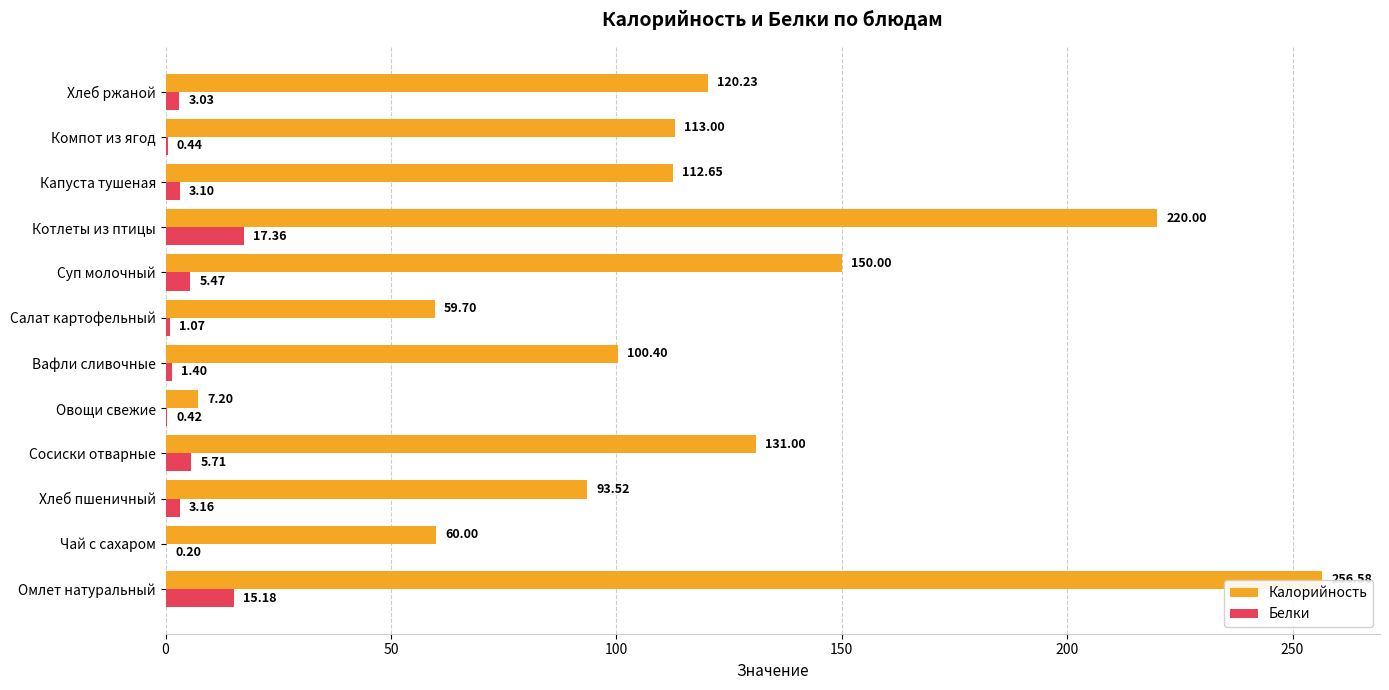

At which category is the sum across all series the highest?

Омлет натуральный